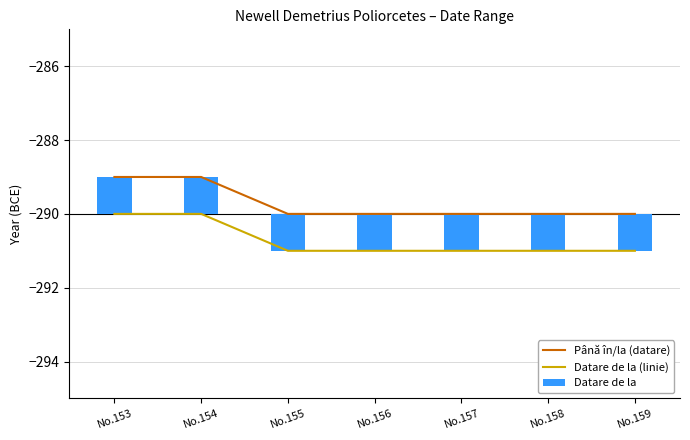

Rank the series by their maximum value, from highest to lowest.

Datare de la, Până în/la (datare), Datare de la (linie)